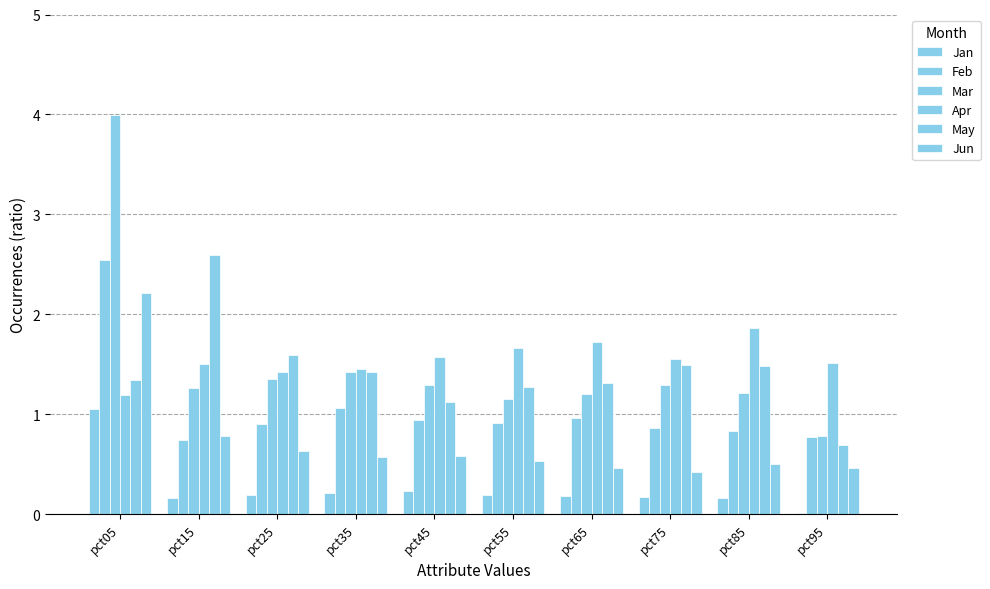

What is the difference between the maximum and second lowest values in the May series?

1.5